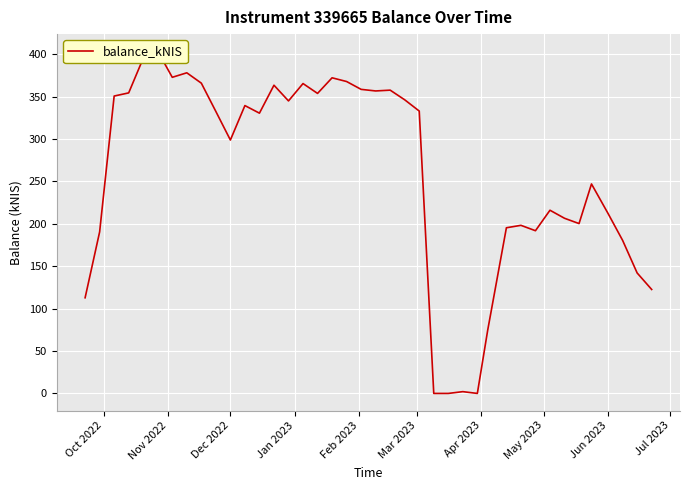

What is the average value?

258.3